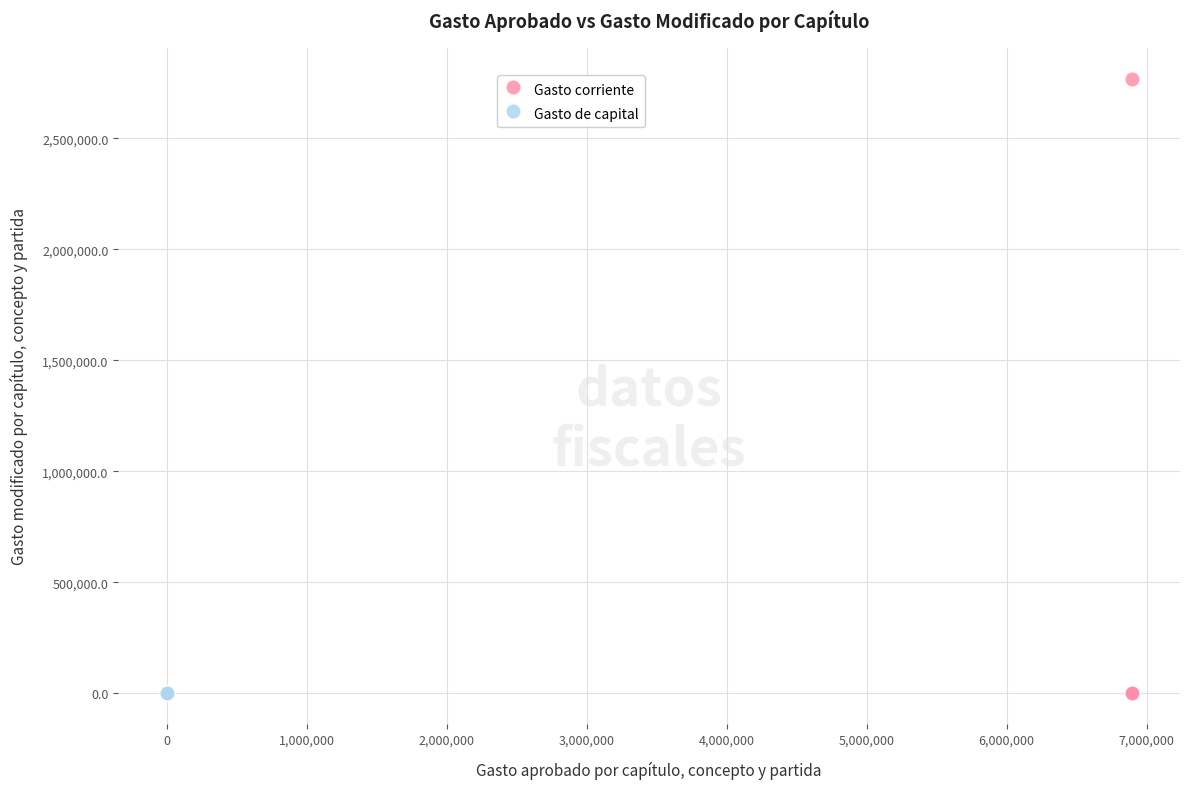

Which series contains the highest Y value?

Gasto corriente